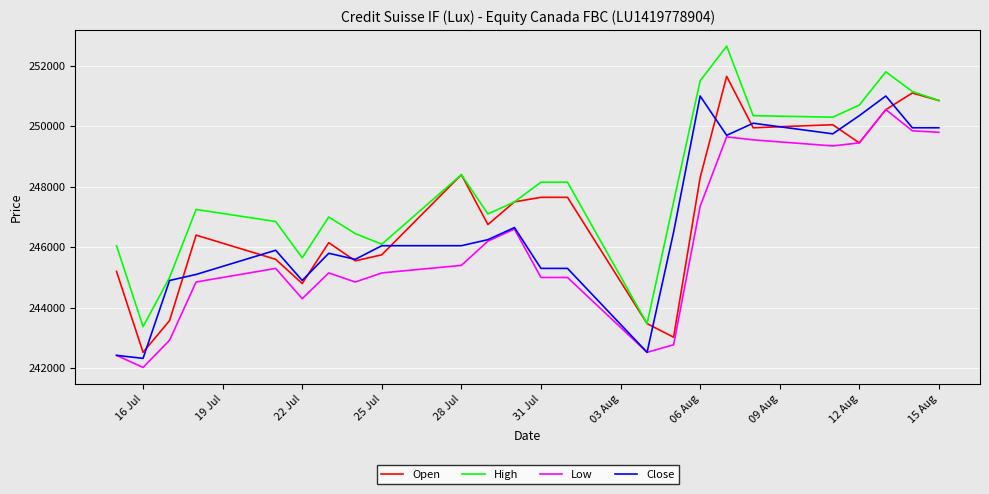

True or false: High and Low intersect in this chart.

False